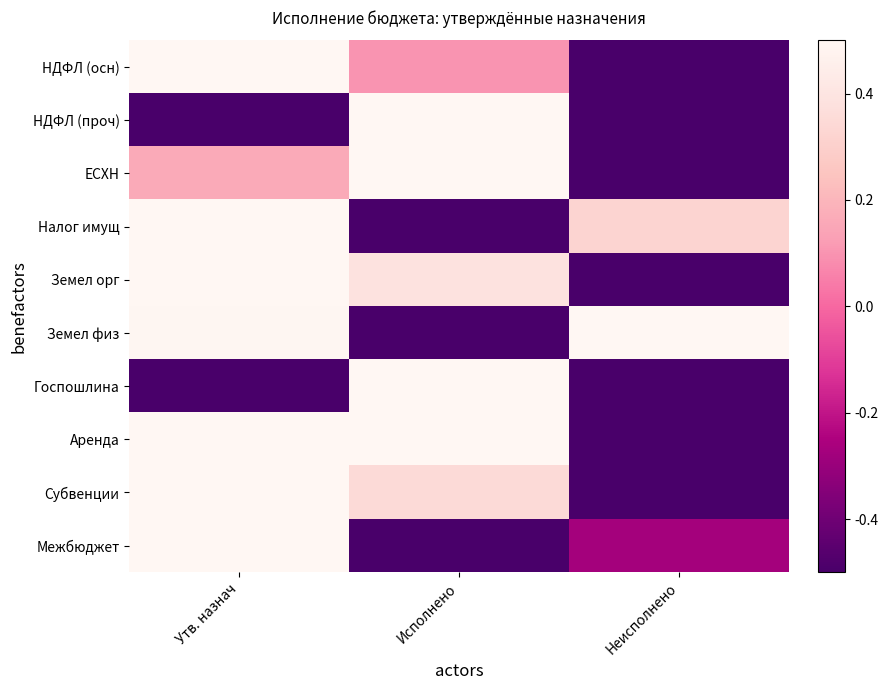

Between Утв. назнач and Неисполнено, which series saw the biggest shift?

НДФЛ (осн)